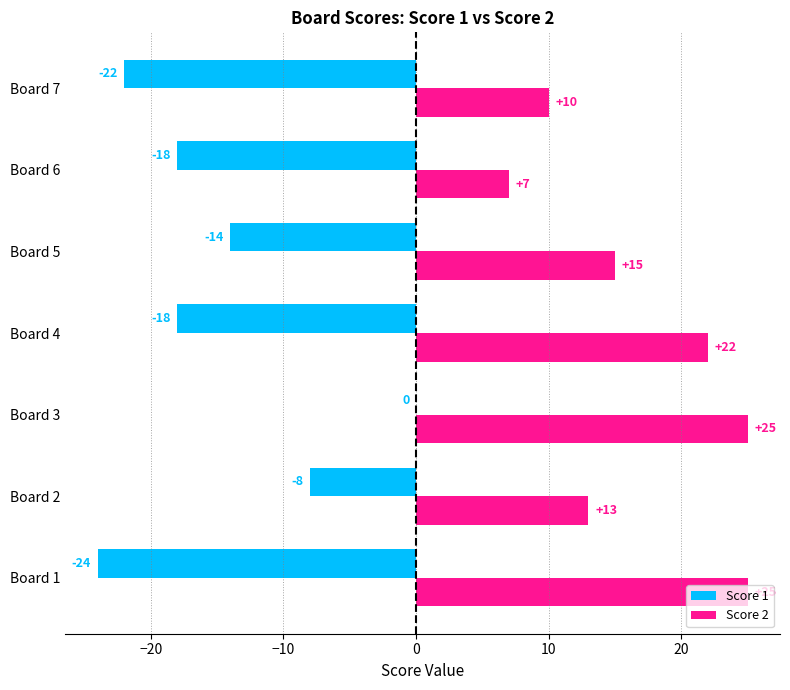

What is the maximum value shown in the chart?

25